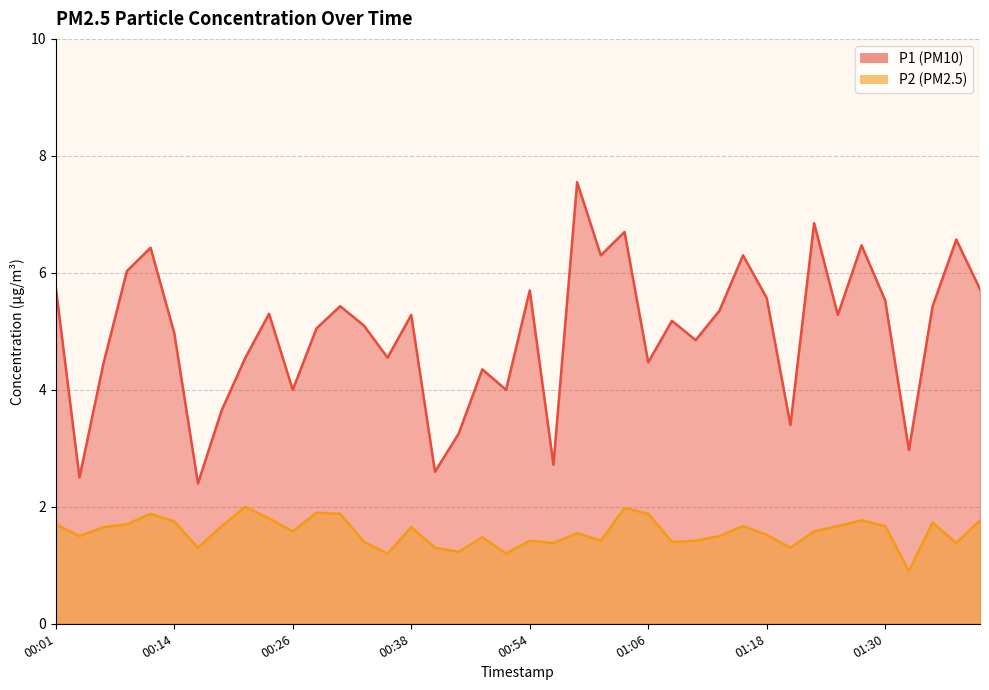

List the series in order of their overall mean, lowest first.

P2, P1